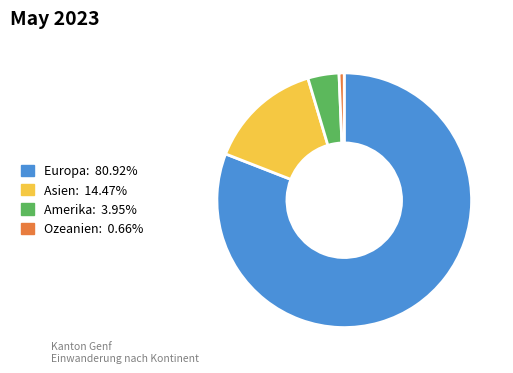

How many segments does this pie chart have?

4